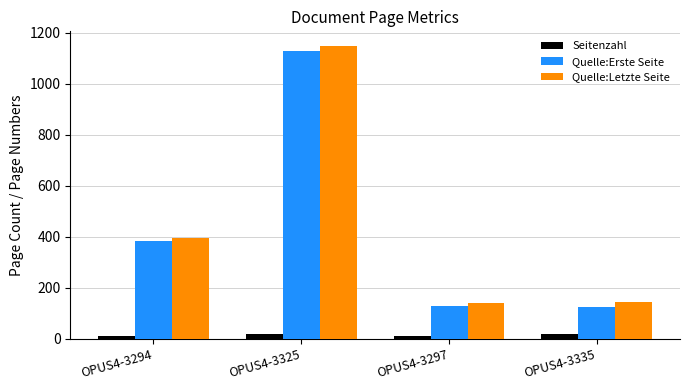

At which category is the sum across all series the highest?

OPUS4-3325